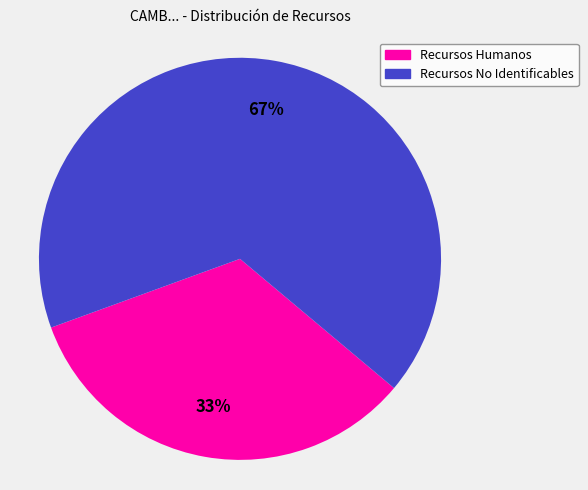

Which slice represents more than half of the pie?

Recursos No Identificables